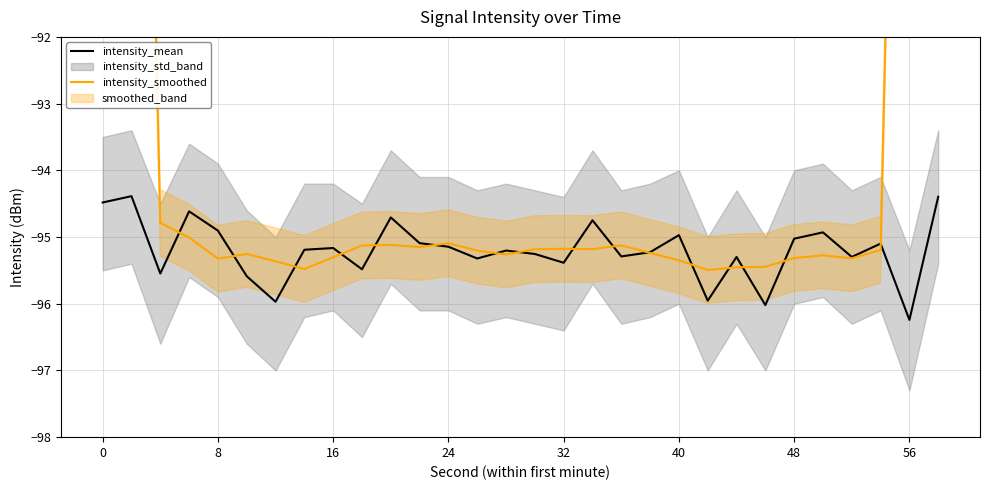

Does the chart display data point markers on the line(s)?

No